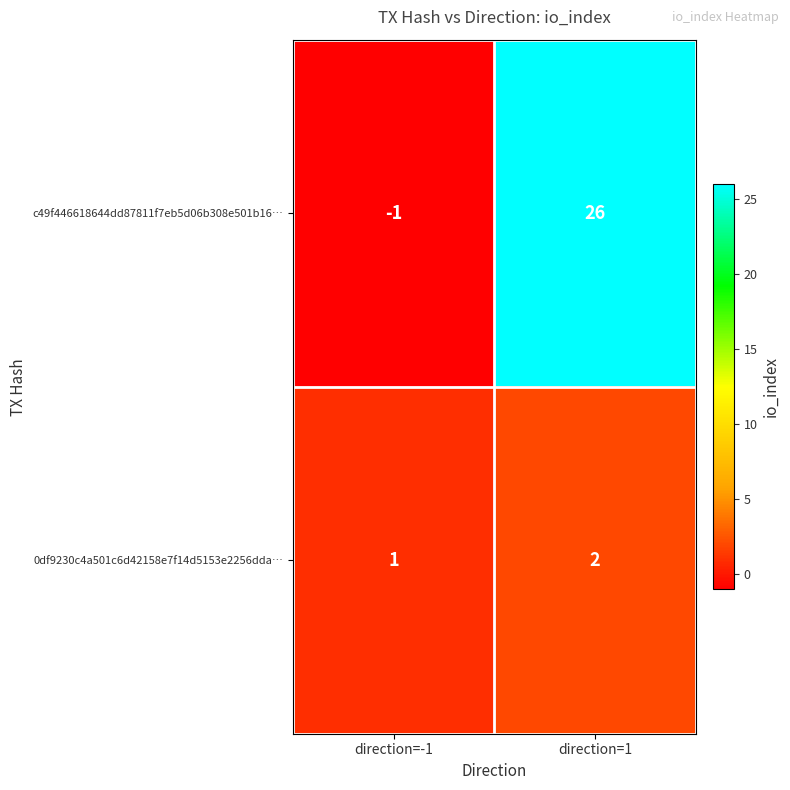

Reading left to right, list all the values displayed in this chart.

c49f446618644dd87811f7eb5d06b308e501b16…: -1	26
0df9230c4a501c6d42158e7f14d5153e2256dda…: 1	2